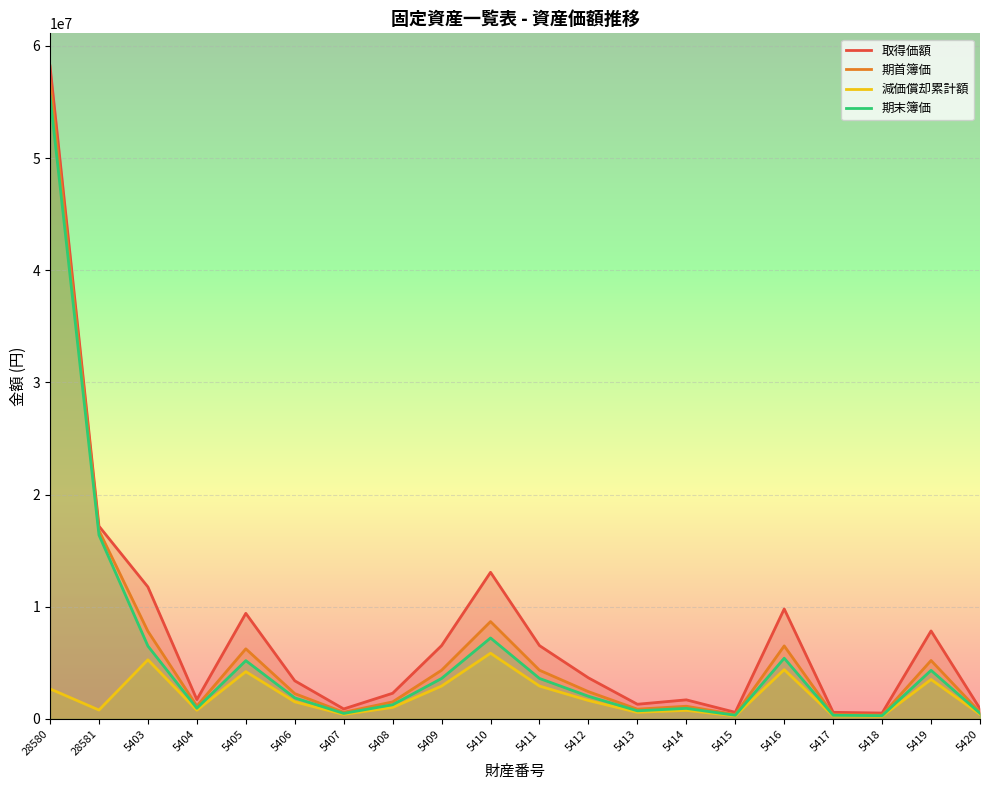

Which series has the widest spread of values?

取得価額